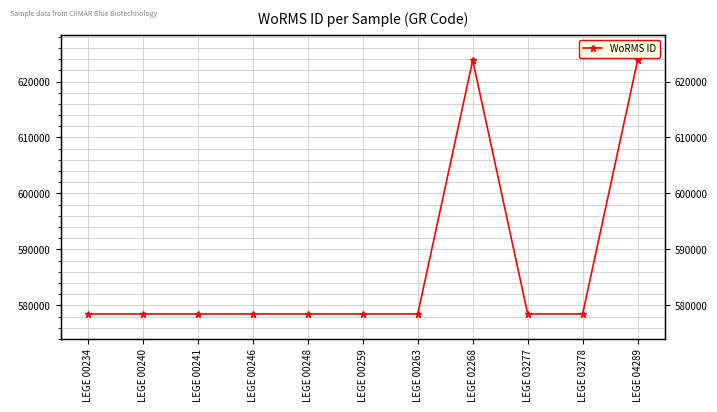

Count the number of data series in this chart.

1